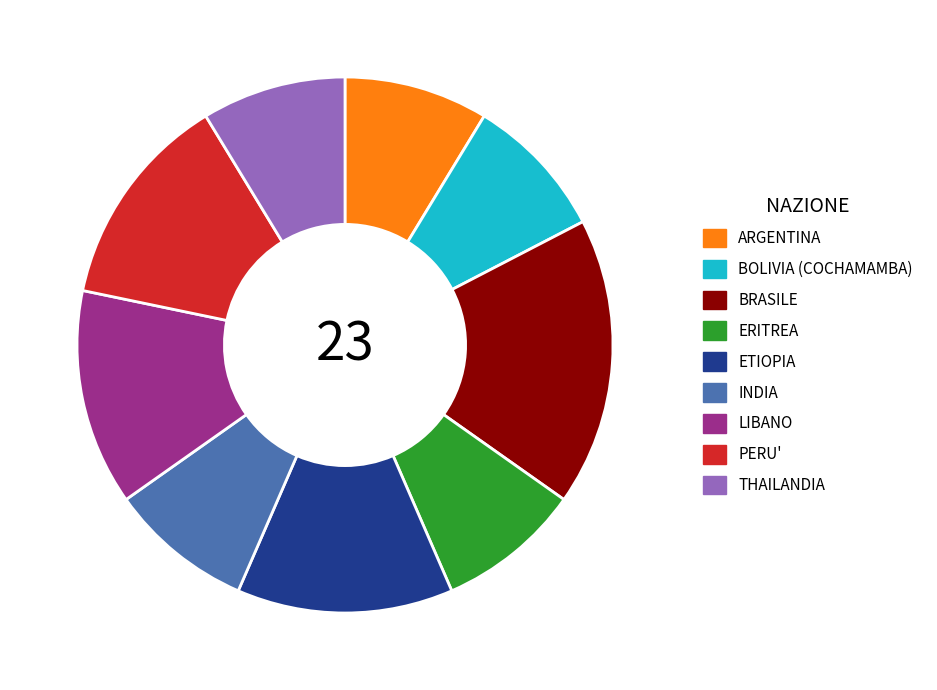

True or false: BRASILE accounts for 7% of the total.

False